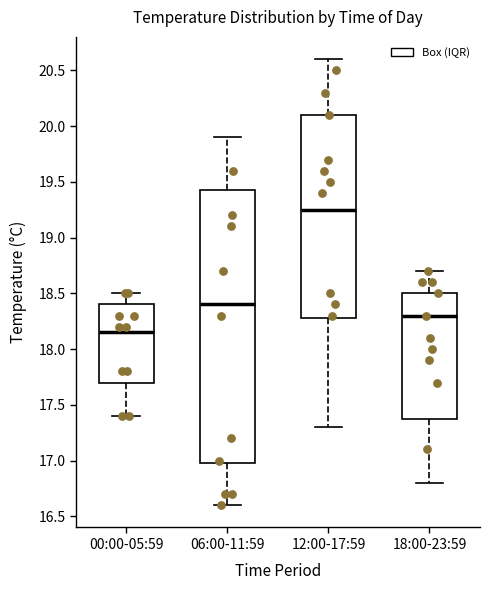

Where does the lower whisker of the box for 06:00-11:59 end on the y-axis? The values are not printed on the chart, so give them approximately, as read against the axis.

16.60